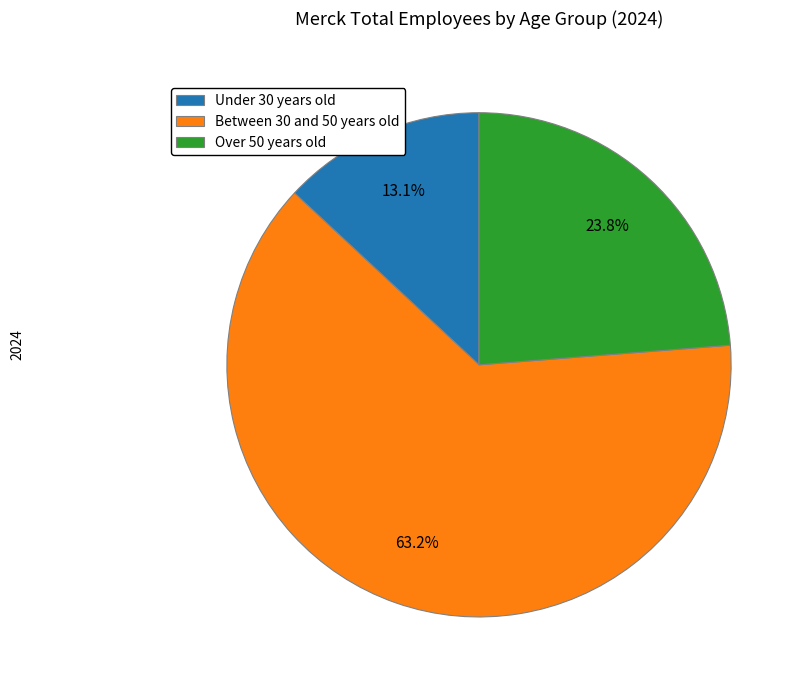

To the nearest percent, what percentage of the pie is Over 50 years old?

24%